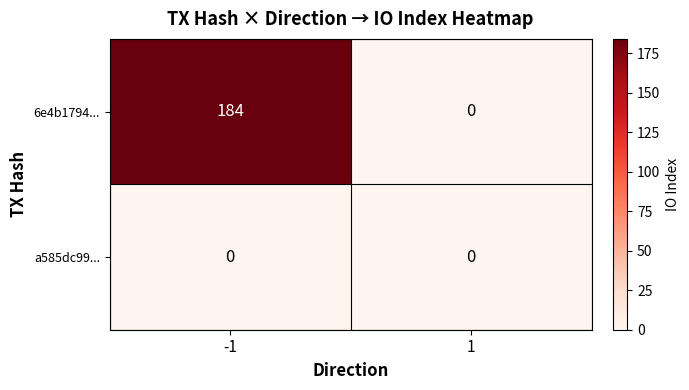

Rank the series by their maximum value, from lowest to highest.

a585dc99..., 6e4b1794...